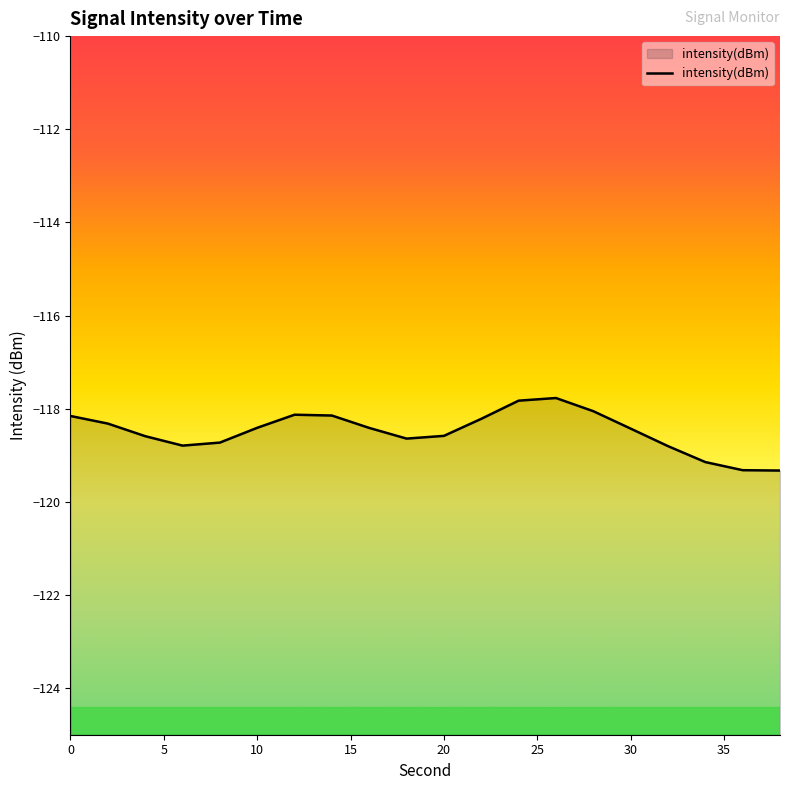

Reading right to left, what are all the values shown in this chart?

-119.3	-119.3	-119.1	-118.8	-118.4	-118.1	-117.8	-117.8	-118.2	-118.6	-118.6	-118.4	-118.1	-118.1	-118.4	-118.7	-118.8	-118.6	-118.3	-118.2